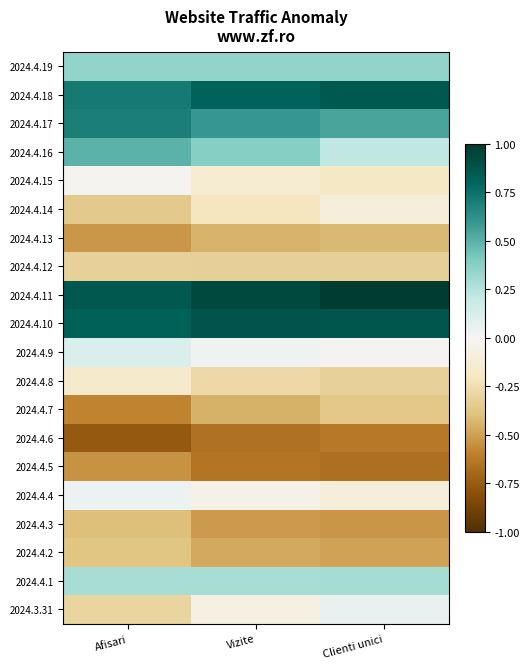

Reading left to right, list all the values displayed in this chart.

2024.4.19: Afisari=0.3	Vizite=0.3	Clienti unici=0.3
2024.4.18: Afisari=0.7	Vizite=0.8	Clienti unici=0.9
2024.4.17: Afisari=0.7	Vizite=0.6	Clienti unici=0.5
2024.4.16: Afisari=0.5	Vizite=0.4	Clienti unici=0.2
2024.4.15: Afisari=-0.0	Vizite=-0.1	Clienti unici=-0.2
2024.4.14: Afisari=-0.4	Vizite=-0.2	Clienti unici=-0.1
2024.4.13: Afisari=-0.5	Vizite=-0.4	Clienti unici=-0.4
2024.4.12: Afisari=-0.3	Vizite=-0.3	Clienti unici=-0.3
2024.4.11: Afisari=0.9	Vizite=0.9	Clienti unici=1.0
2024.4.10: Afisari=0.8	Vizite=0.9	Clienti unici=0.9
2024.4.9: Afisari=0.1	Vizite=0.0	Clienti unici=-0.0
2024.4.8: Afisari=-0.2	Vizite=-0.3	Clienti unici=-0.3
2024.4.7: Afisari=-0.6	Vizite=-0.4	Clienti unici=-0.4
2024.4.6: Afisari=-0.8	Vizite=-0.7	Clienti unici=-0.6
2024.4.5: Afisari=-0.5	Vizite=-0.6	Clienti unici=-0.7
2024.4.4: Afisari=0.0	Vizite=-0.1	Clienti unici=-0.1
2024.4.3: Afisari=-0.4	Vizite=-0.5	Clienti unici=-0.5
2024.4.2: Afisari=-0.4	Vizite=-0.5	Clienti unici=-0.5
2024.4.1: Afisari=0.3	Vizite=0.3	Clienti unici=0.3
2024.3.31: Afisari=-0.3	Vizite=-0.1	Clienti unici=0.1